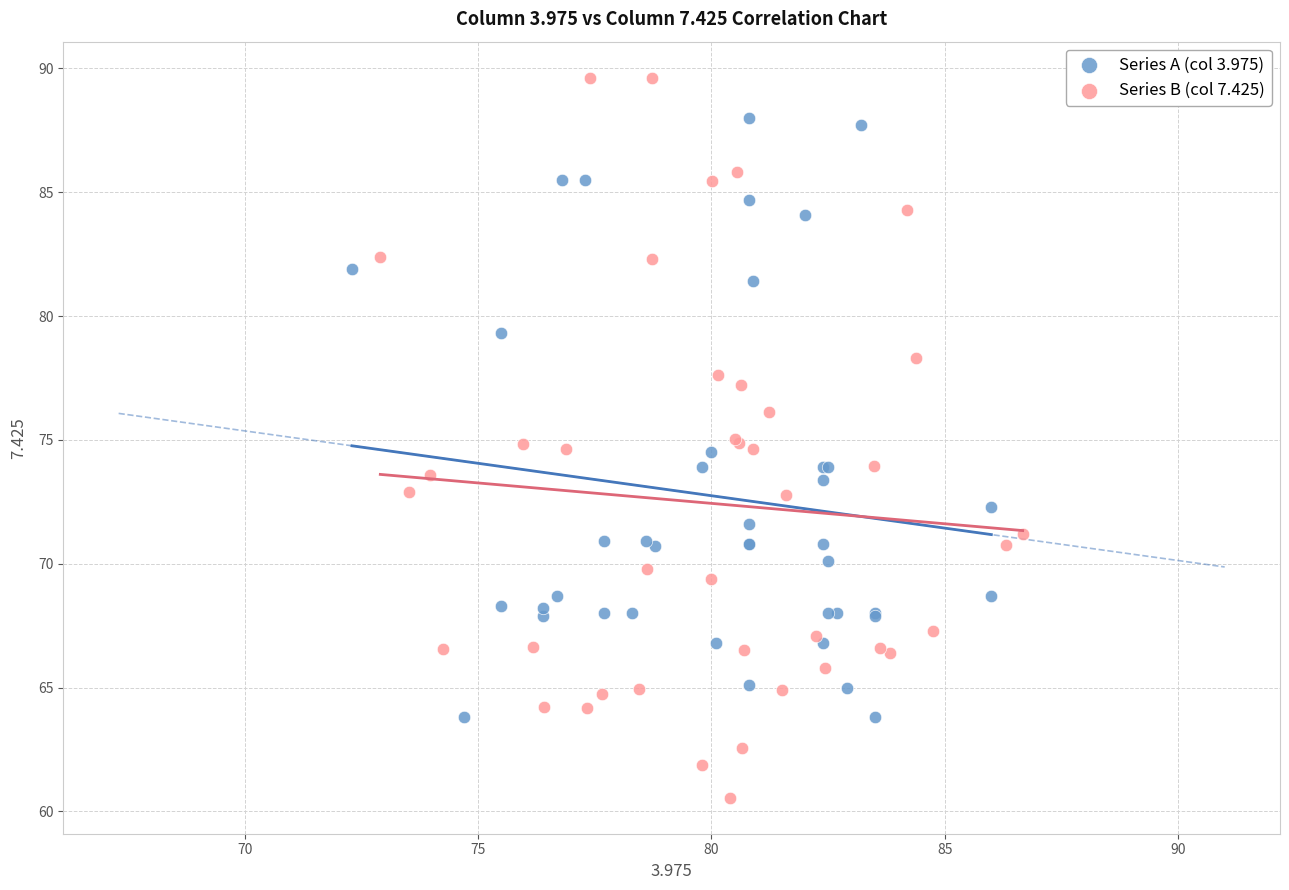

Which series contains the highest Y value?

Series B (col 7.425)